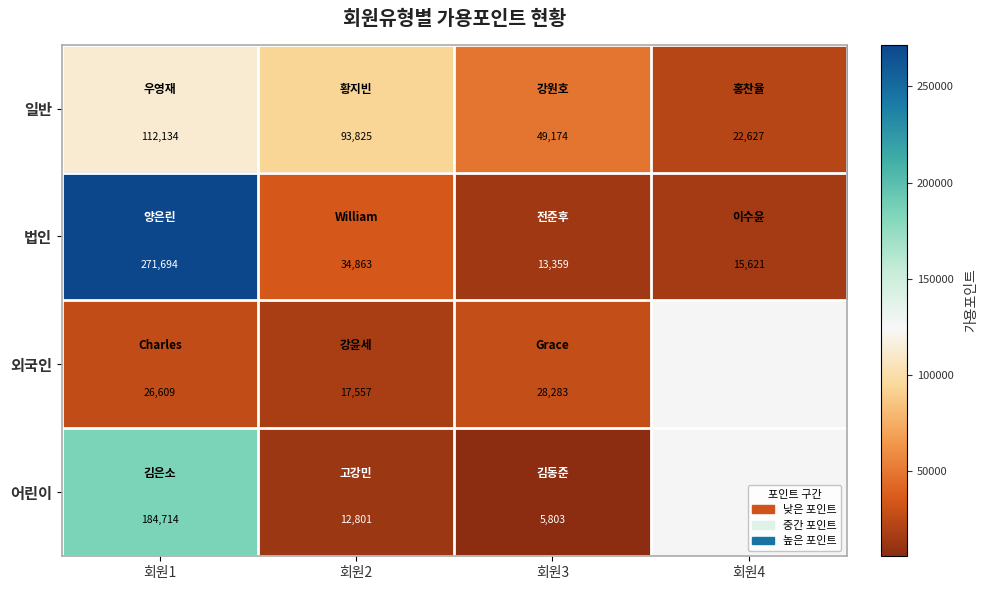

The value of 일반 at 회원3 is 75785. True or false?

False